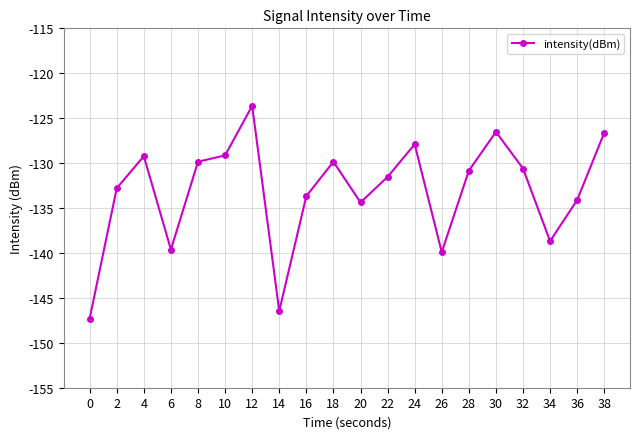

The value at 14 is -222.7. True or false?

False